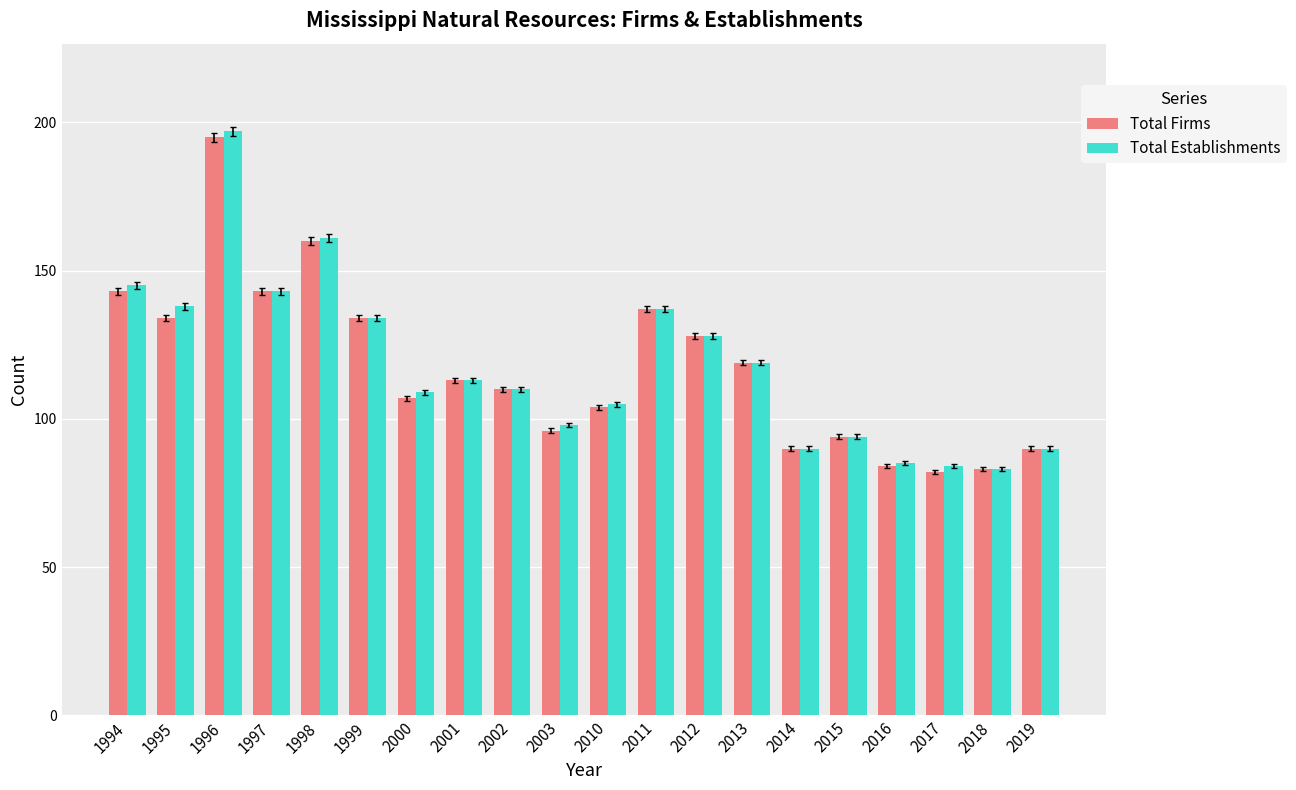

Which series changed the most between 1995 and 2003?

Total Establishments